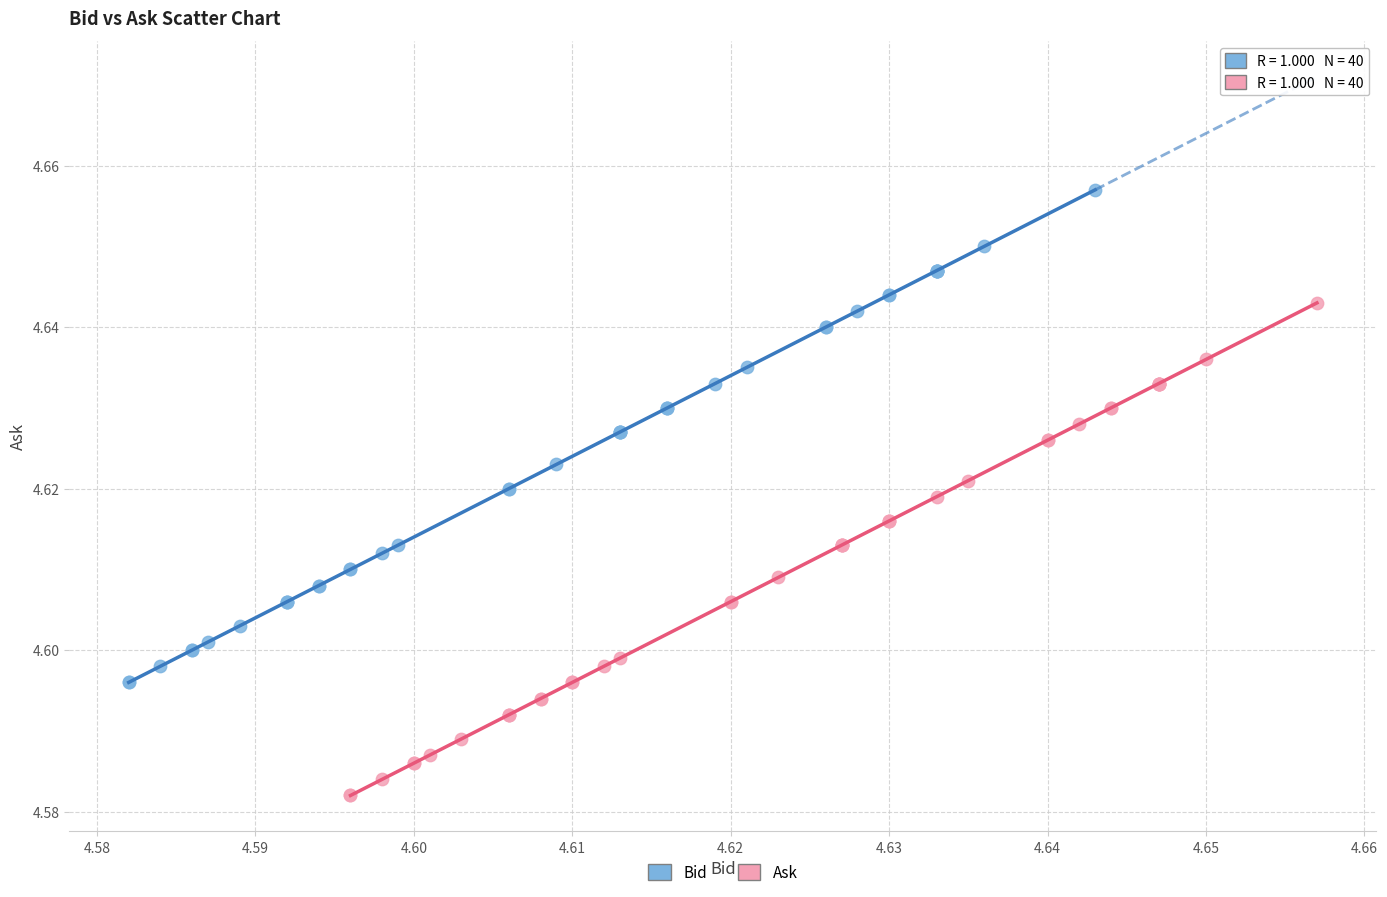

Which series contains the lowest Y value?

Ask